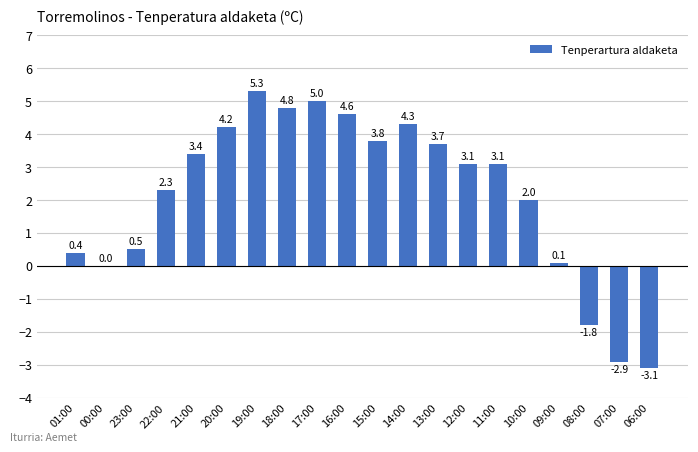

Approximately how many times larger is the value at 20:00 compared to 22:00?

1.8